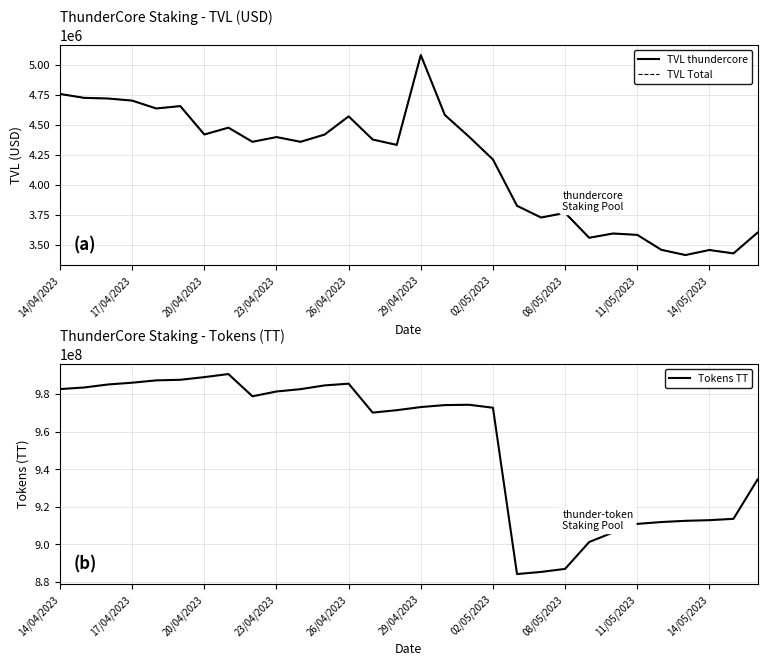

What is the lowest value of the Tokens TT series?

884255702.9